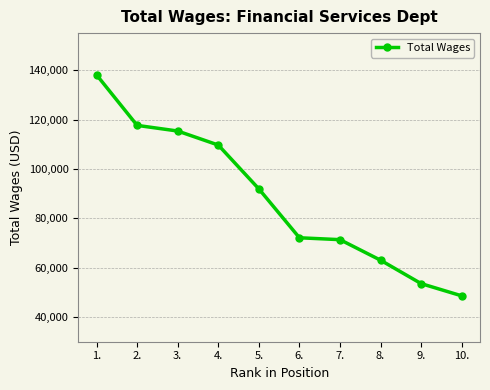

Is this an area chart (filled region under the line)?

No